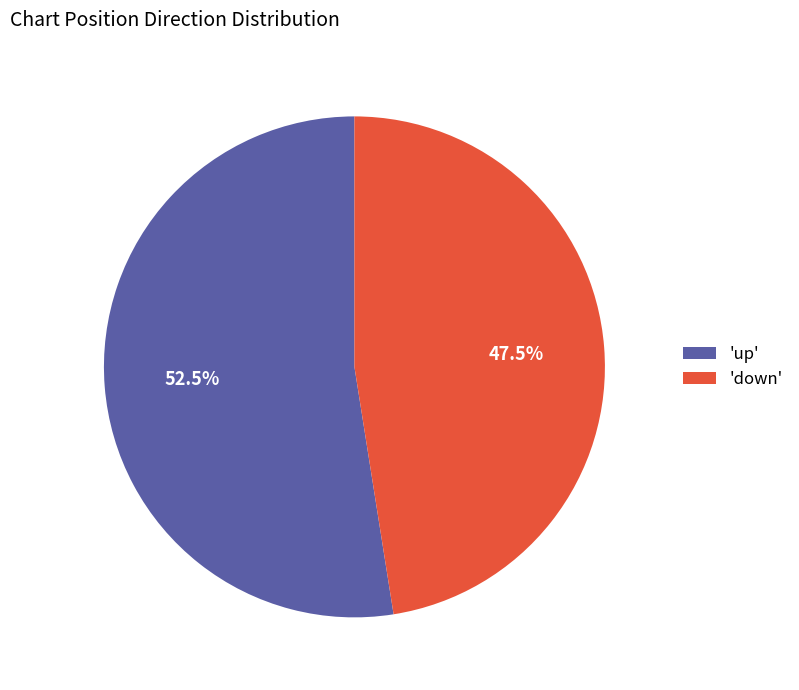

Which category accounts for the majority?

'up'